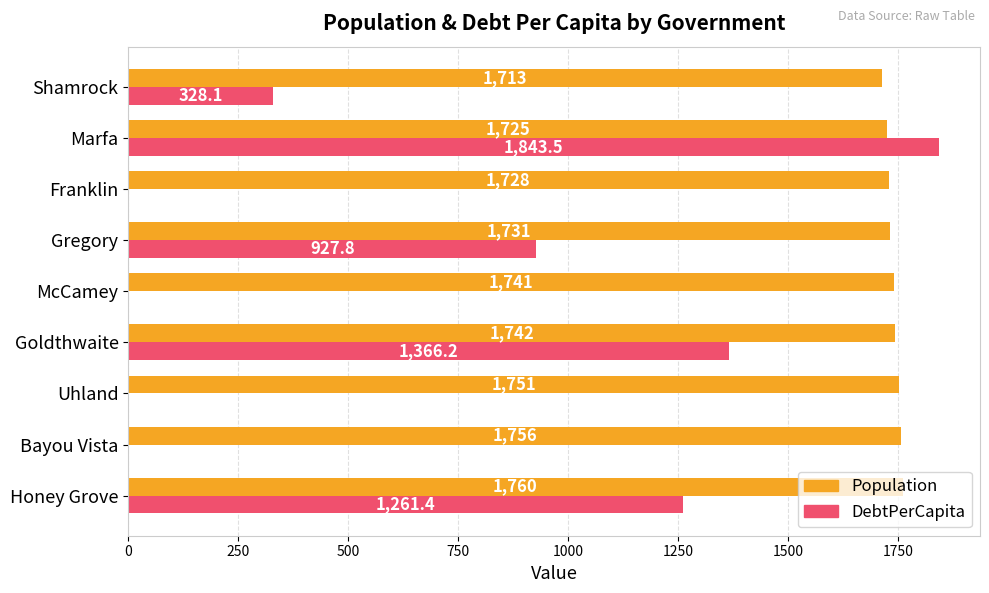

Is it true that DebtPerCapita equals 1261.4 at Honey Grove?

True